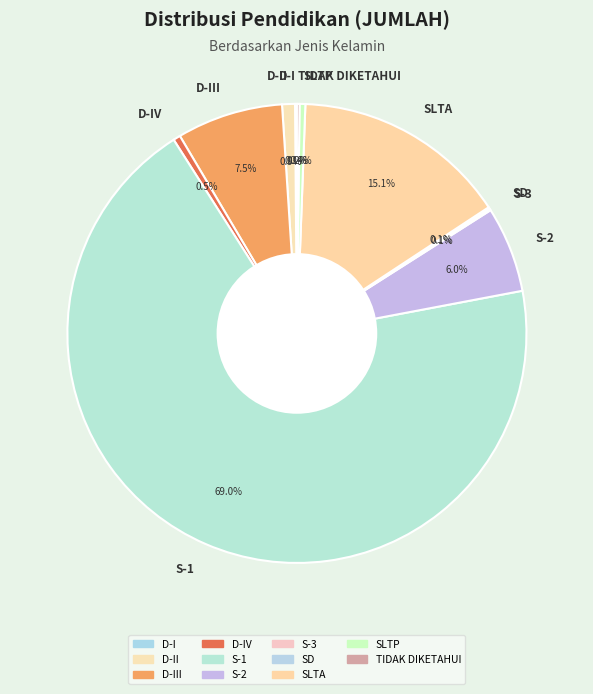

Do SLTA and S-2 together represent more than half of the pie?

No